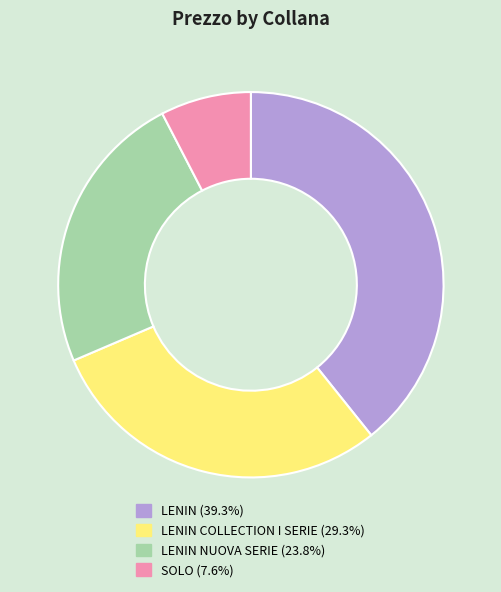

Is there a majority slice in this chart?

No